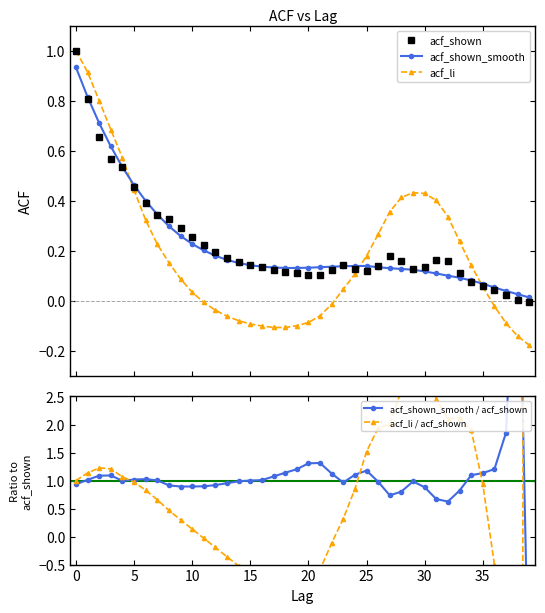

What is the maximum value for acf_shown?

1.0